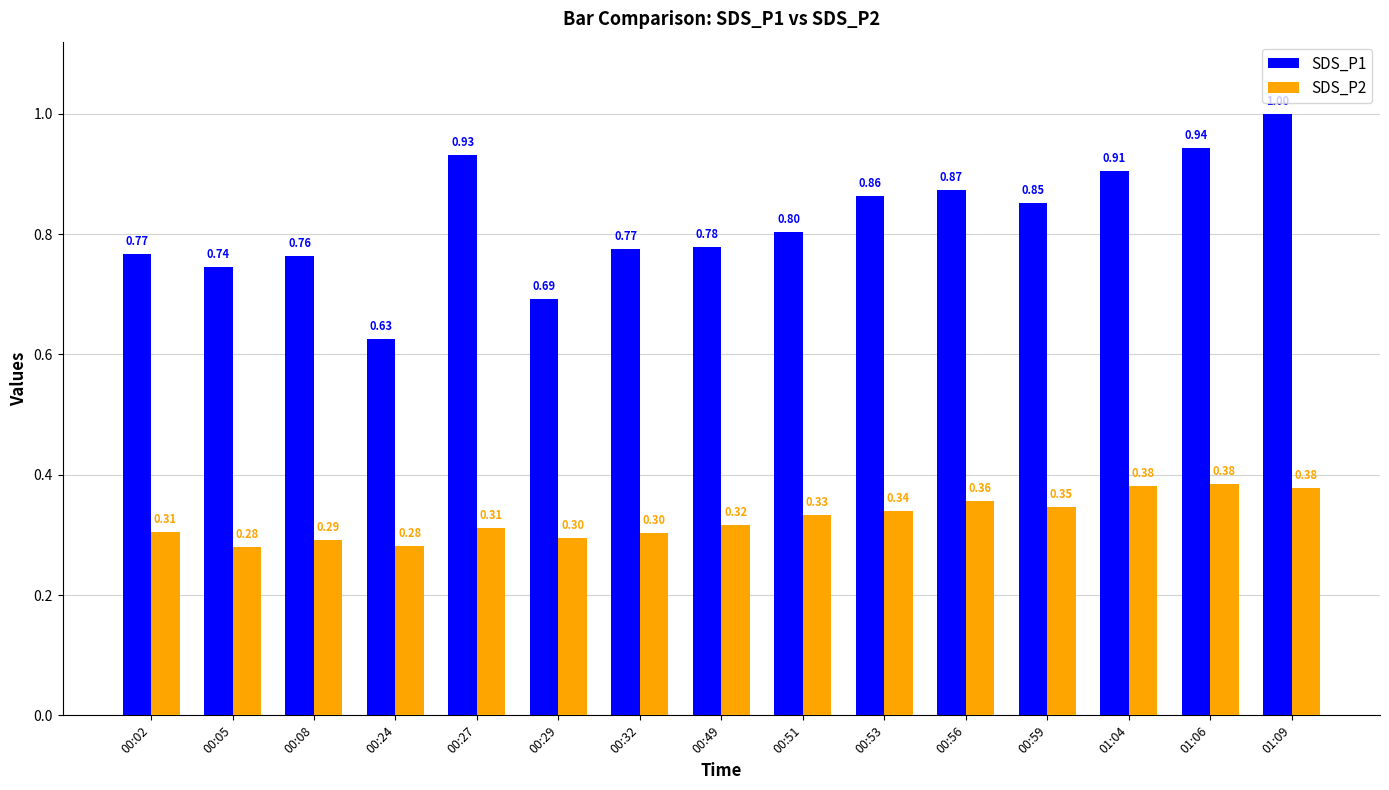

What position from the left is 01:04?

13